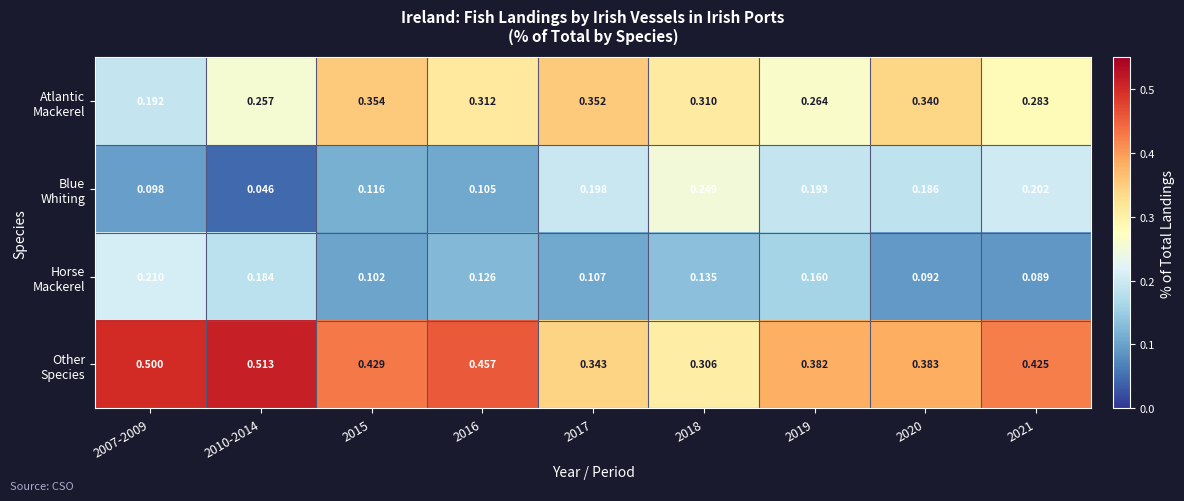

Between 2019 and 2018, which is larger?

2018